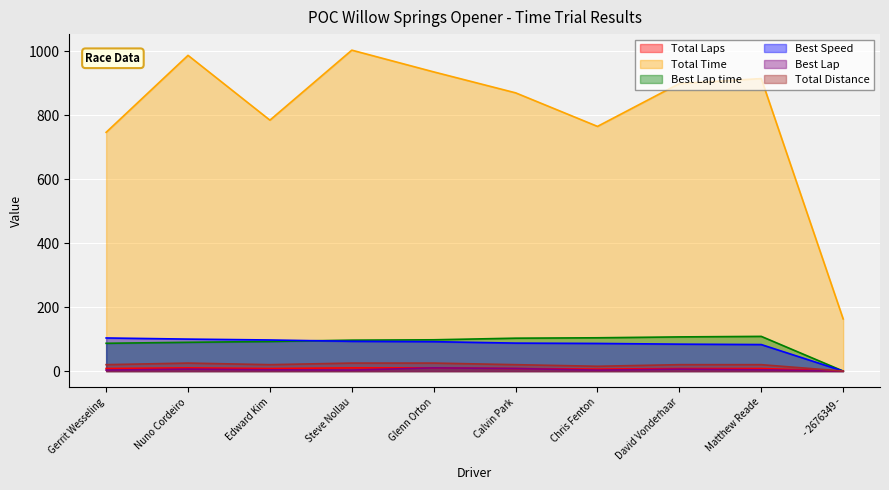

Is the value of Total Laps at Gerrit Wesseling greater than the value of Best Lap at Chris Fenton?

Yes